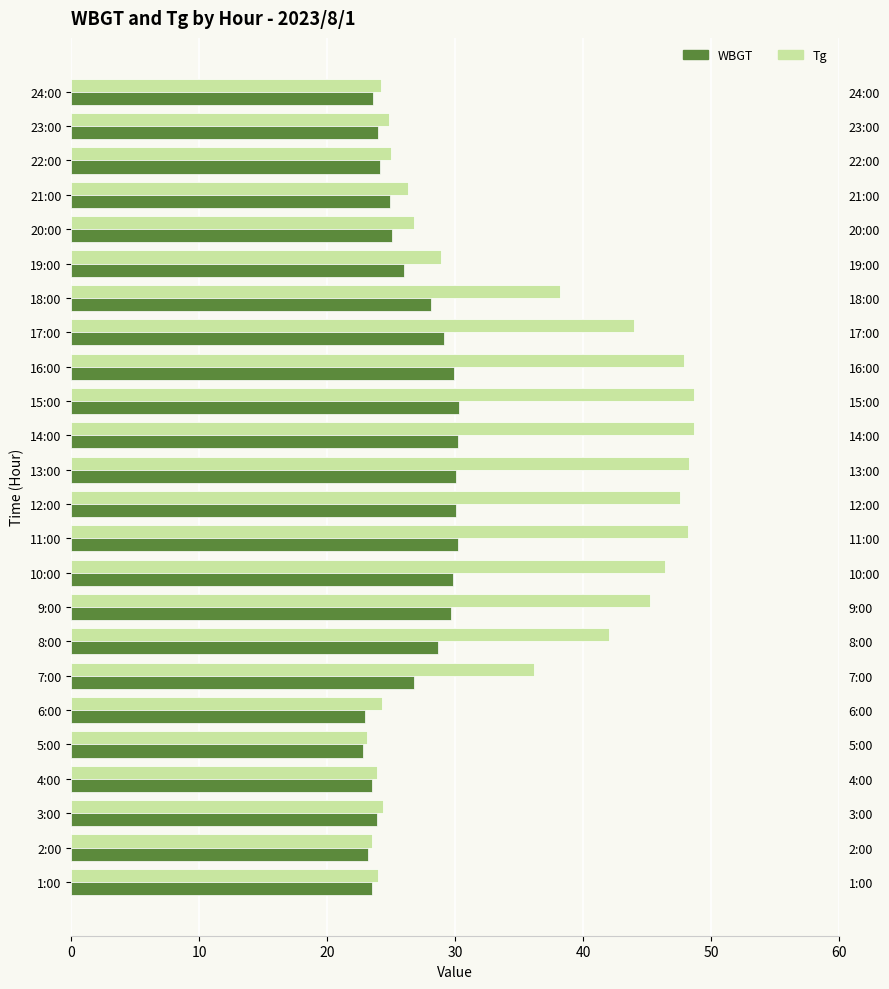

What is the difference between the maximum and minimum values in the WBGT series?

7.5